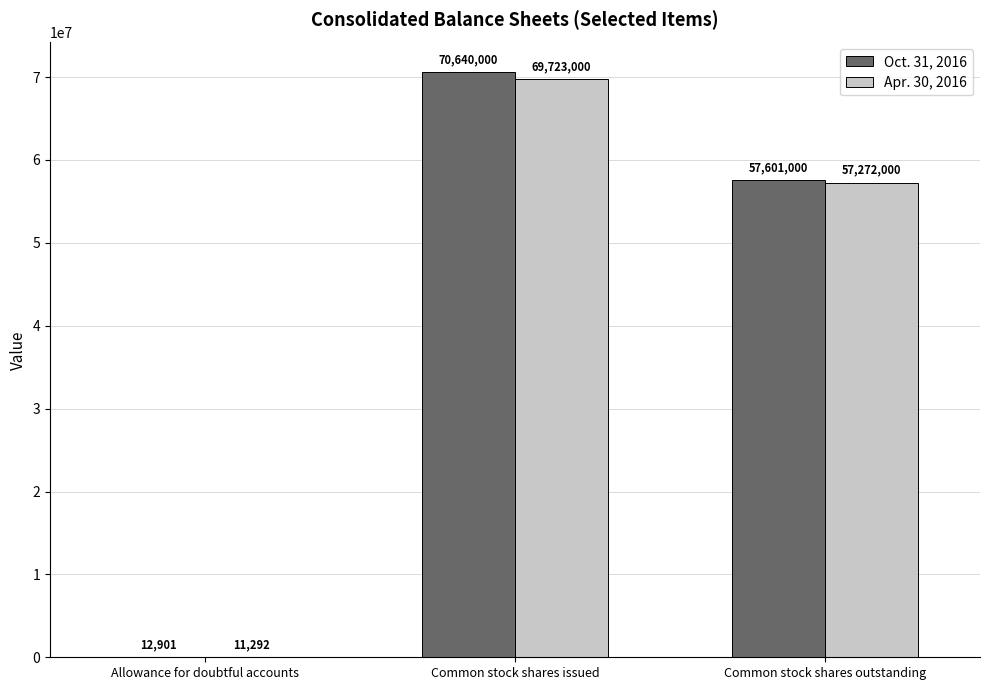

Are the bars grouped side by side (vs. stacked)?

Yes